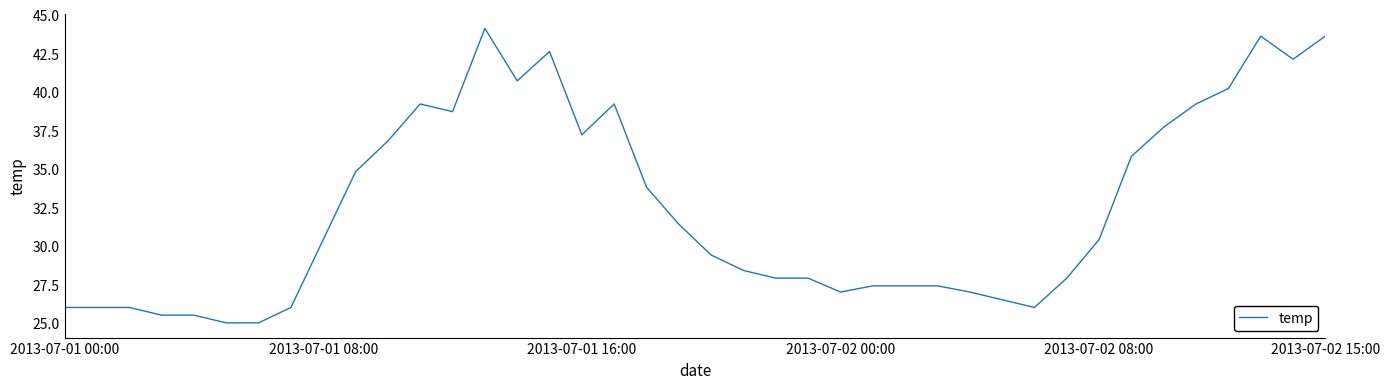

What is the difference between the maximum and minimum values?

19.1